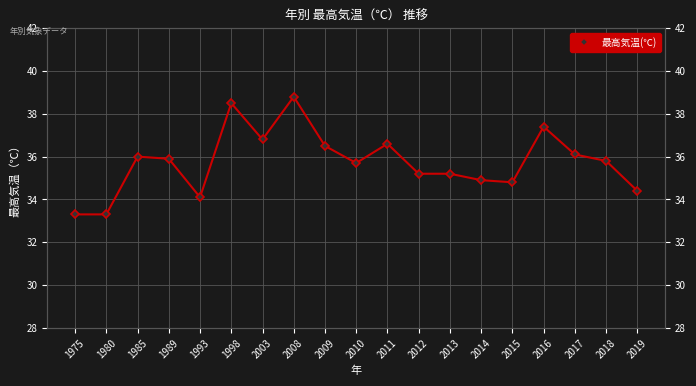

Between 2017 and 2009, which is larger?

2009